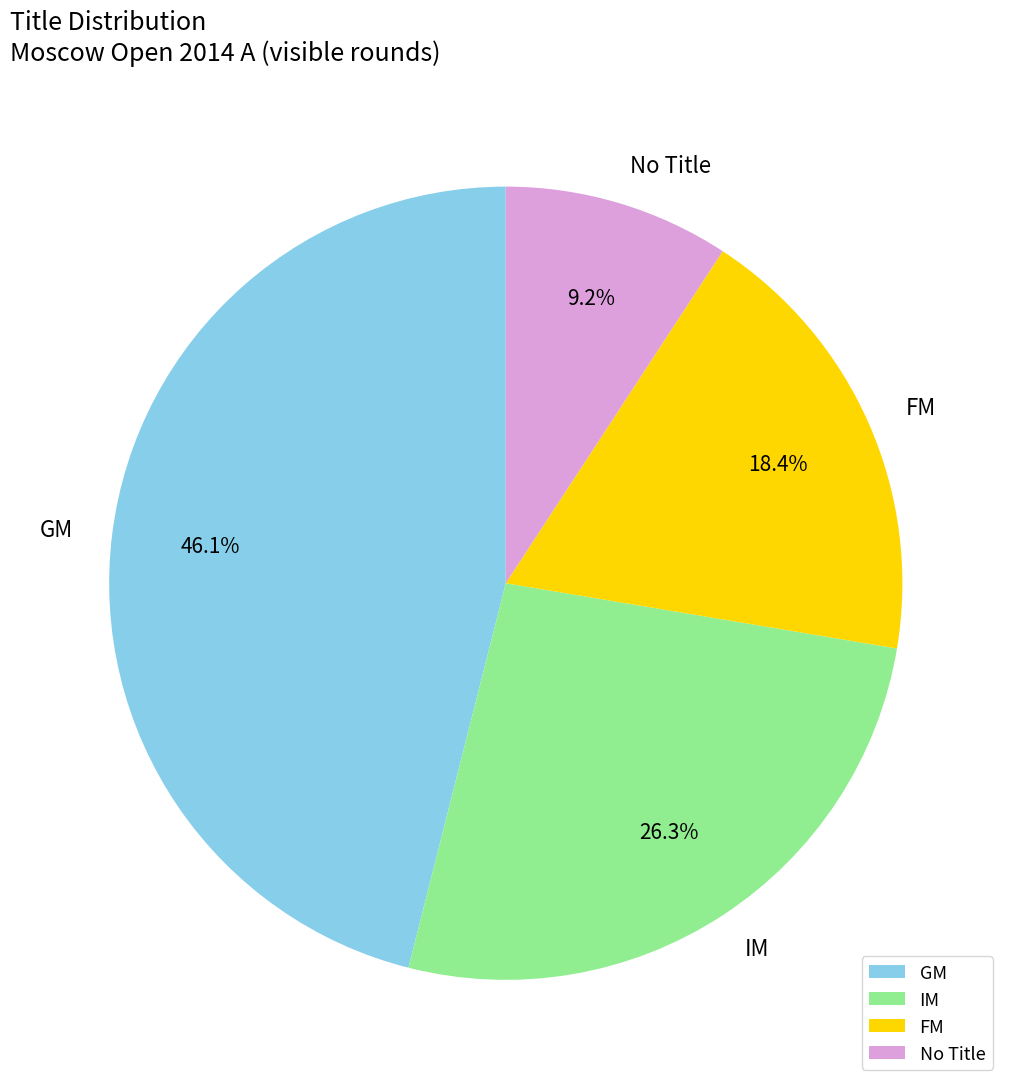

To the nearest percent, what is the average slice percentage?

25%